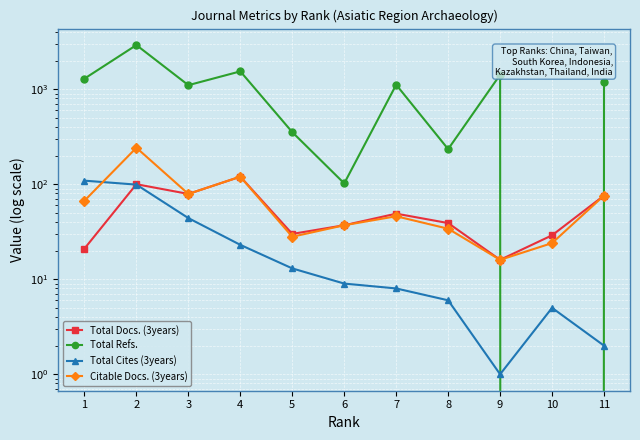

Which series has the widest spread of values?

Total Refs.